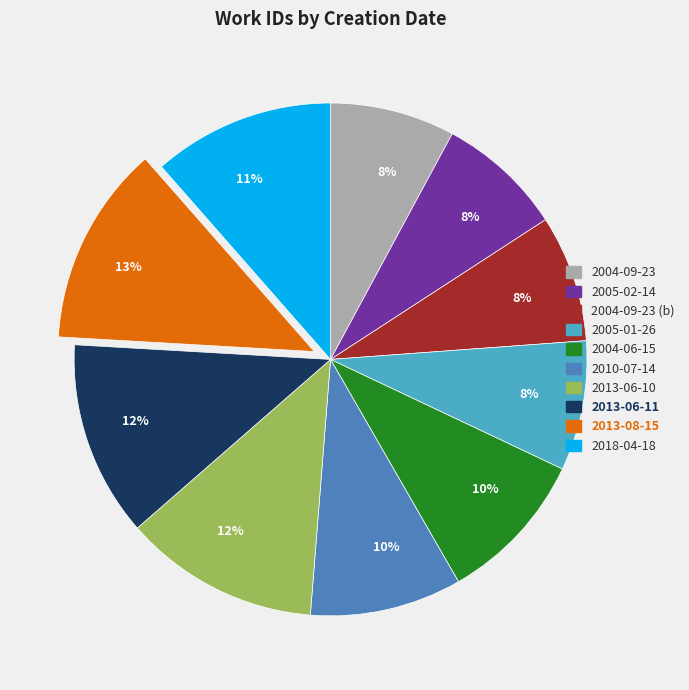

How many segments does this pie chart have?

10